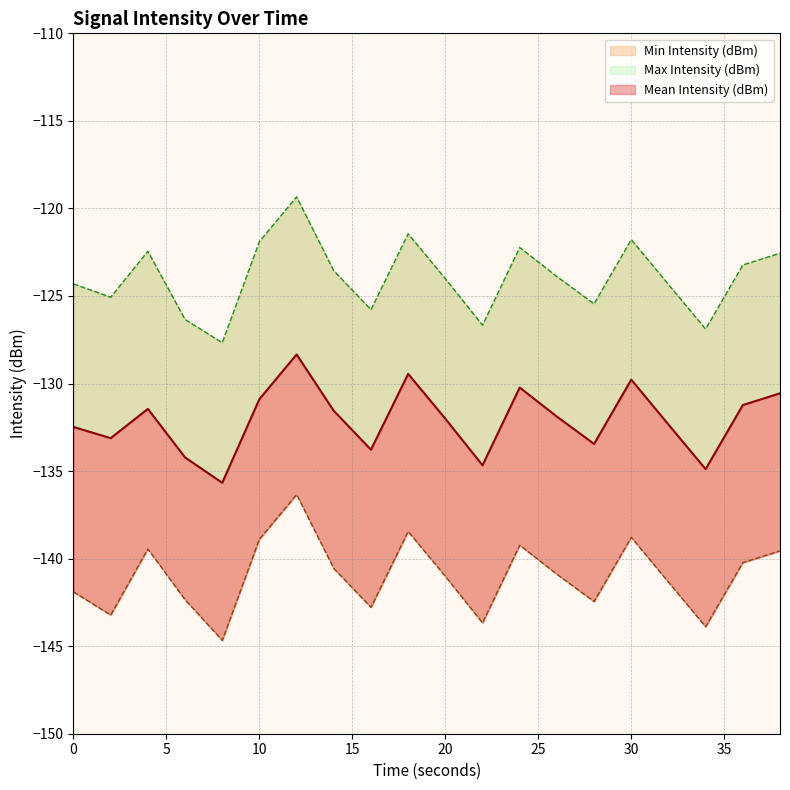

List the labels in order of Mean Intensity (dBm) value, largest first.

12, 18, 30, 24, 38, 10, 36, 4, 14, 26, 20, 32, 0, 2, 28, 16, 6, 22, 34, 8